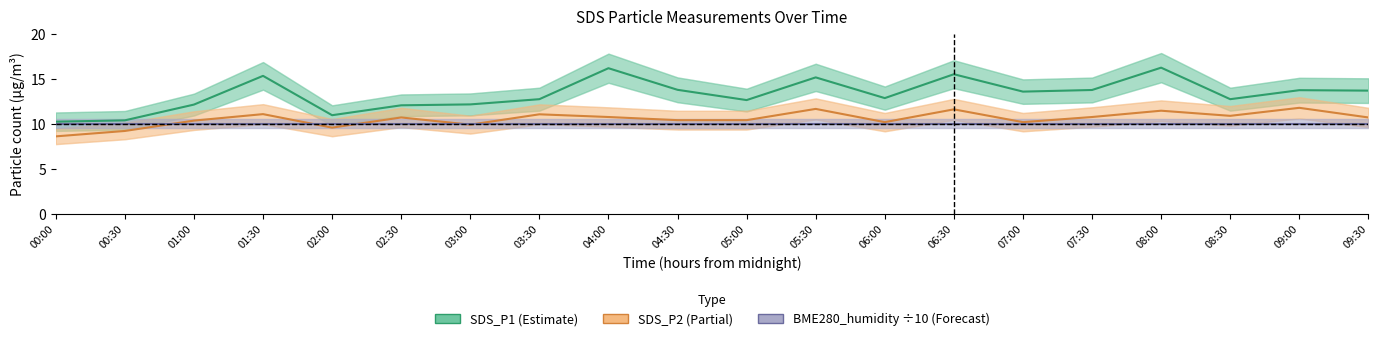

What is the sum of the SDS_P2 values at 04:00 and 04:30?

21.1